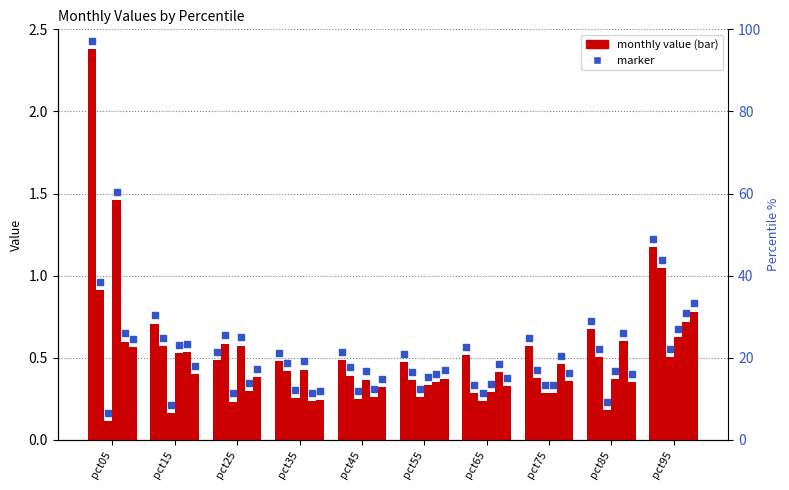

What is the total value across all series at pct95?

4.9